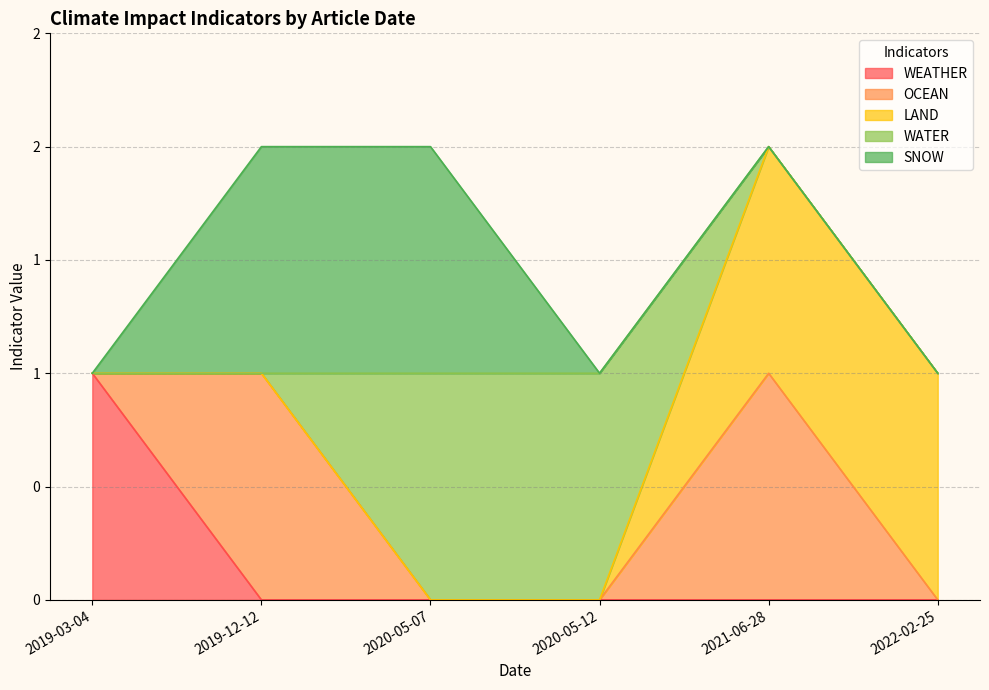

How many times do WEATHER and WATER cross each other?

1